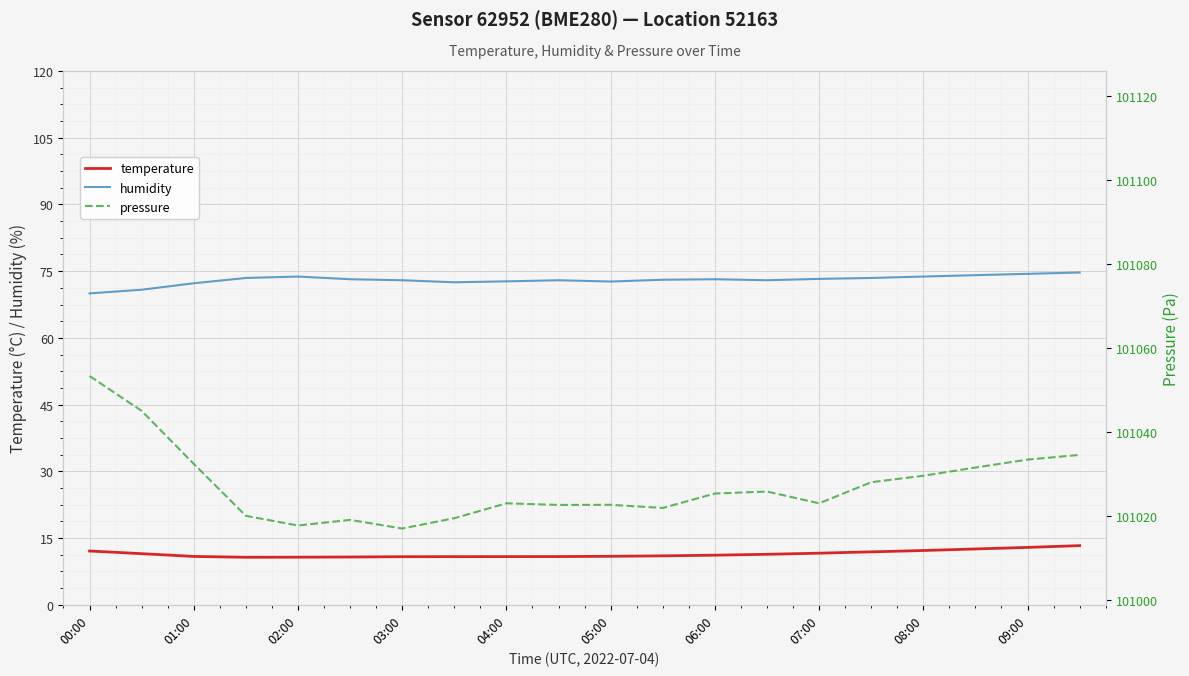

Reading right to left, list all the values displayed in this chart.

temperature: 13.3	12.9	12.6	12.2	11.9	11.6	11.3	11.2	11.0	10.9	10.8	10.8	10.8	10.8	10.7	10.7	10.7	10.9	11.5	12.1
humidity: 74.7	74.4	74.1	73.8	73.5	73.3	73.0	73.2	73.1	72.7	73.0	72.7	72.5	73.0	73.2	73.8	73.5	72.3	70.8	70.0
pressure: 101034.6	101033.5	101031.6	101029.6	101028.1	101023.1	101025.9	101025.4	101022.0	101022.7	101022.7	101023.1	101019.5	101017.1	101019.1	101017.8	101020.1	101032.5	101045.1	101053.4